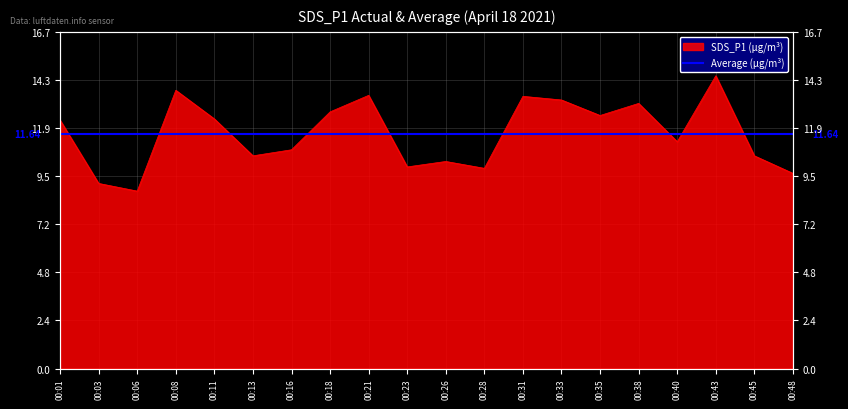

True or false: the data shows 16.7 at 00:48.

False